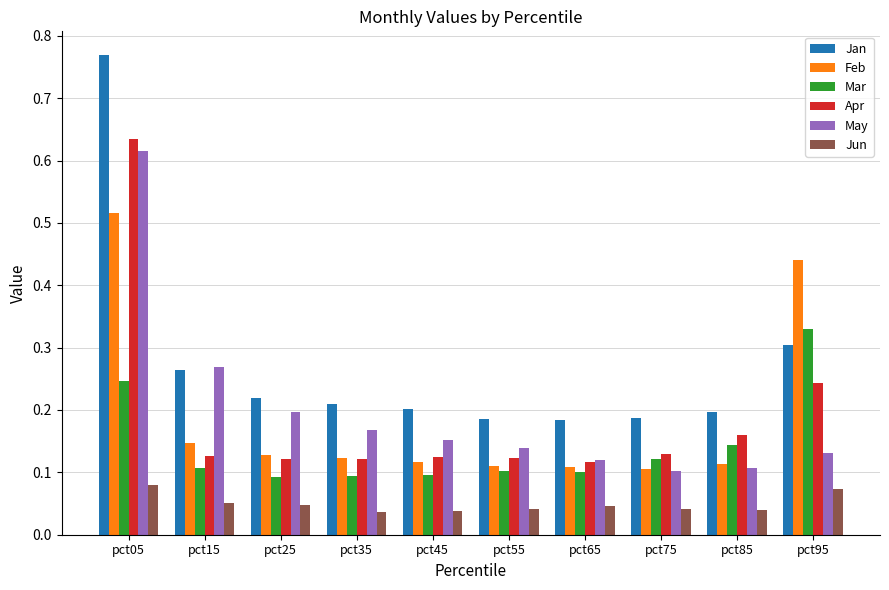

Which series has the largest total across all categories?

Jan